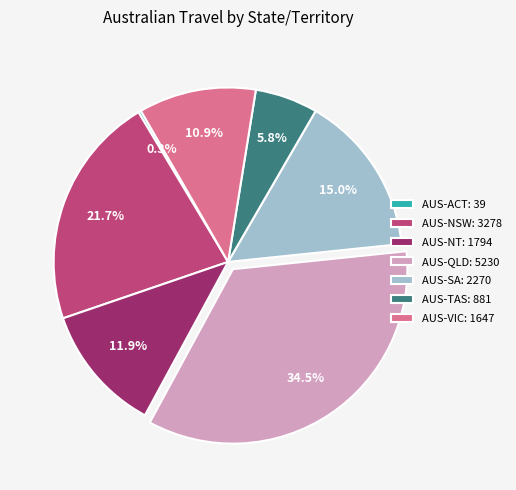

Is it true that AUS-TAS is 6% of the pie?

True